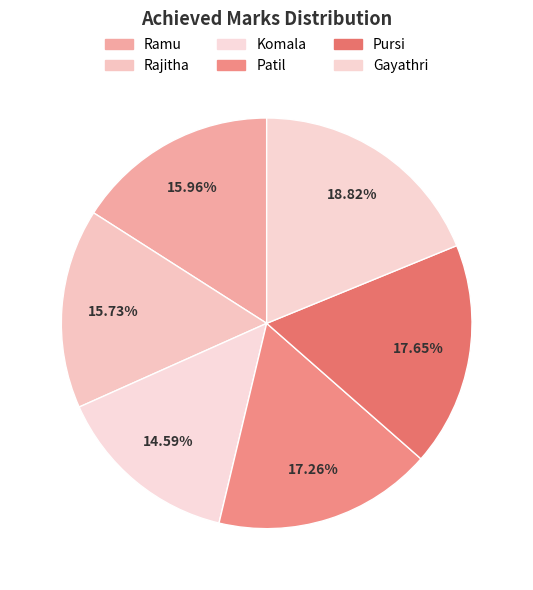

Rank the categories by value from lowest to highest.

Komala, Rajitha, Ramu, Patil, Pursi, Gayathri